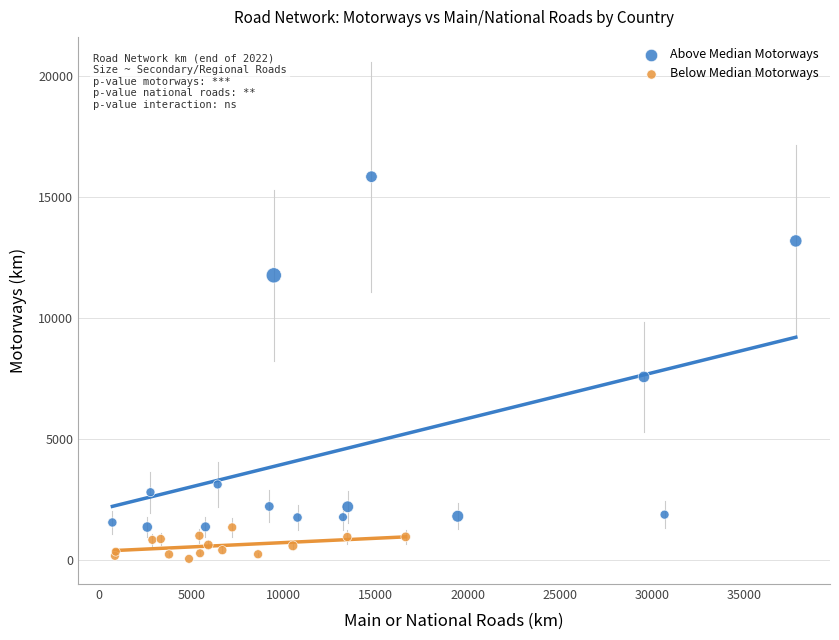

Which series reaches the minimum Y coordinate?

Below Median Motorways